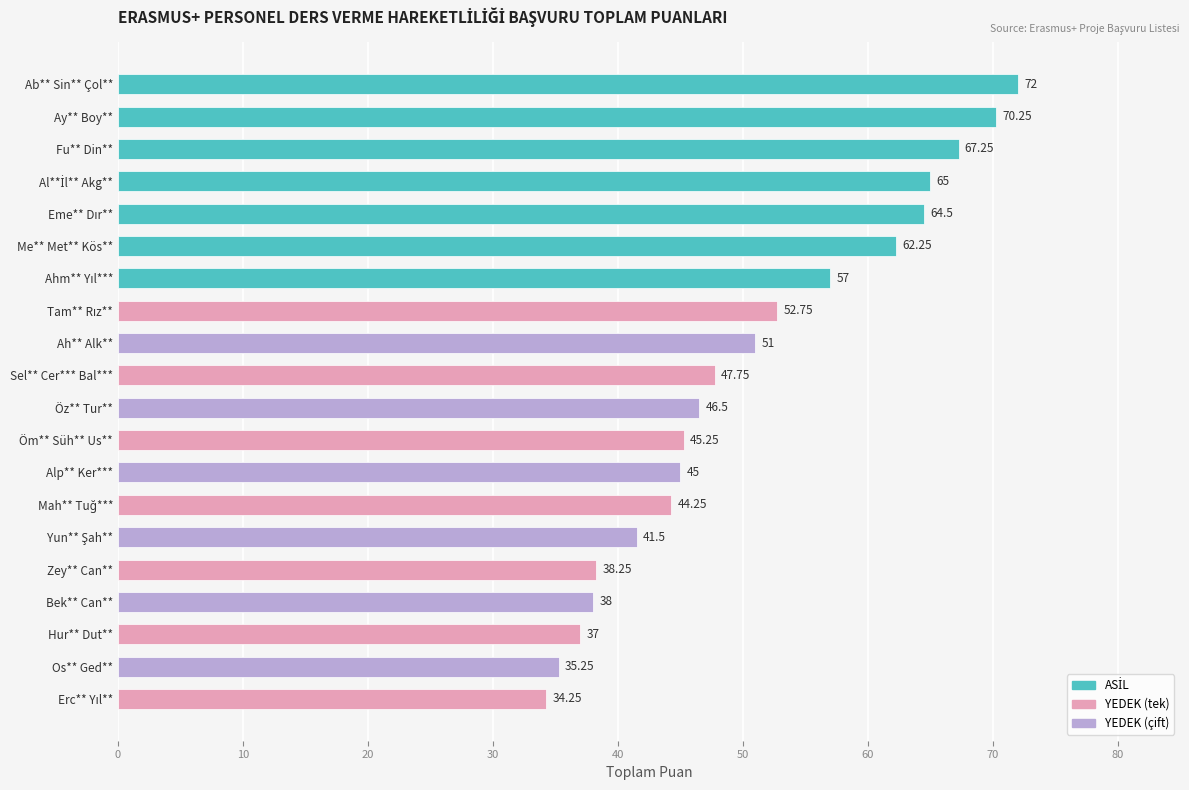

What is the greatest value displayed?

72.0